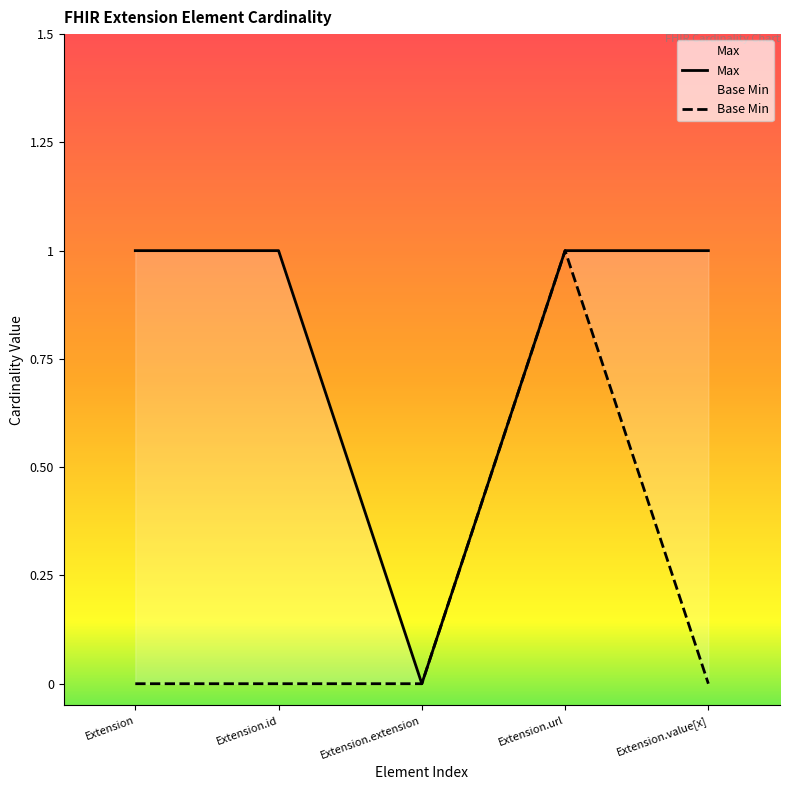

List the series in order of their peak value, lowest first.

Max, Base Min